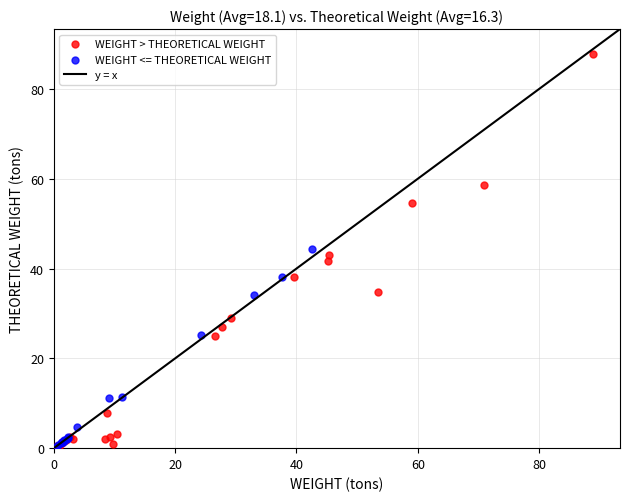

Which series contains the highest Y value?

WEIGHT > THEORETICAL WEIGHT